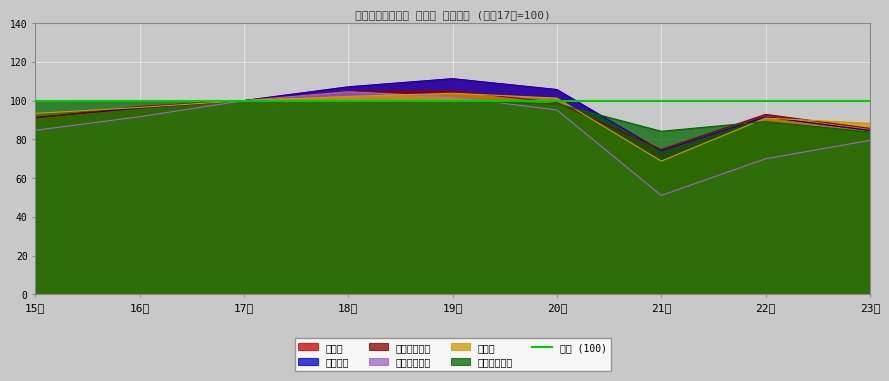

Reading left to right, extract all data points from this chart.

鉱工業: 91.4	96.2	100.0	107.1	111.3	105.7	74.1	91.6	84.6
製造工業: 91.3	96.2	100.0	107.1	111.3	105.7	74.1	91.6	84.6
鉄鋼業: 93.4	96.5	100.0	102.2	103.8	101.3	68.8	91.0	88.3
非鉄金属工業: 91.0	97.0	100.0	104.9	105.0	99.0	74.8	92.9	85.7
金属製品工業: 99.8	99.7	100.0	99.6	99.8	98.4	84.2	89.2	83.8
一般機械工業: 84.7	91.7	100.0	104.6	101.9	95.2	51.1	70.0	79.5